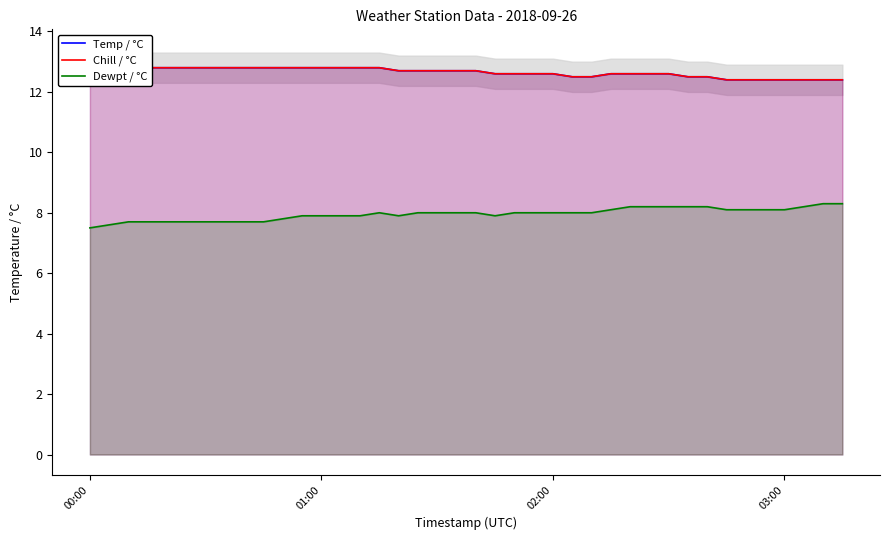

What is the lowest value of the Dewpt / °C series?

7.5